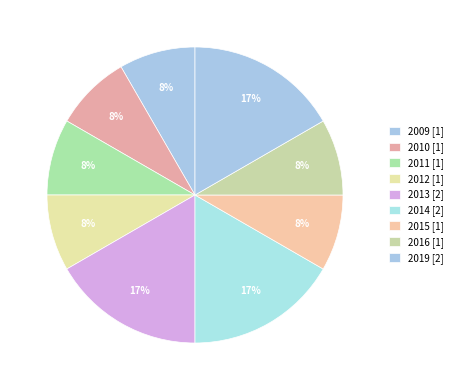

How many slices are in this pie chart?

9